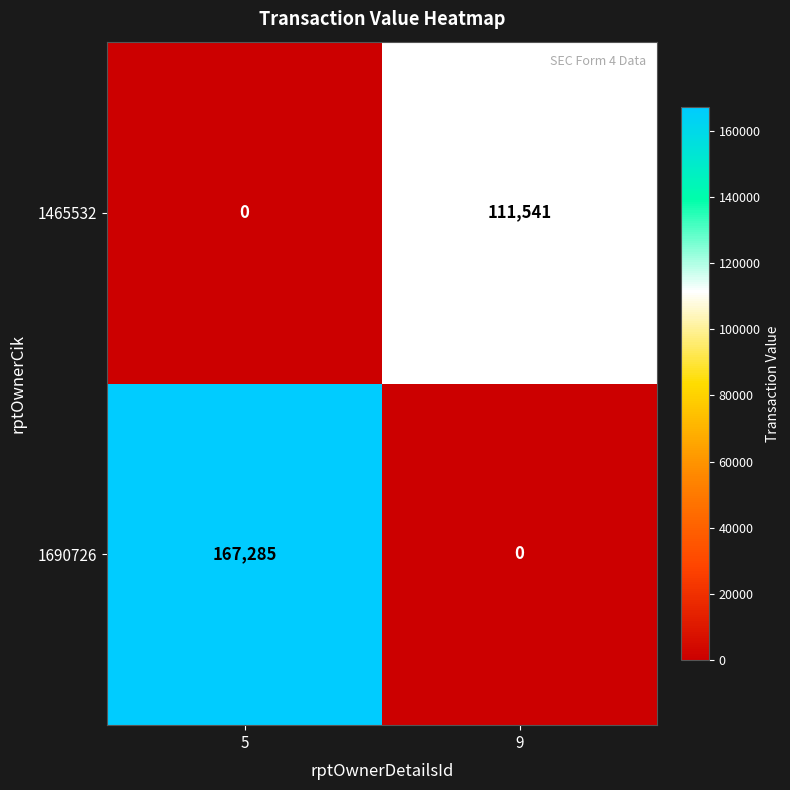

Count the number of categories in the chart.

2